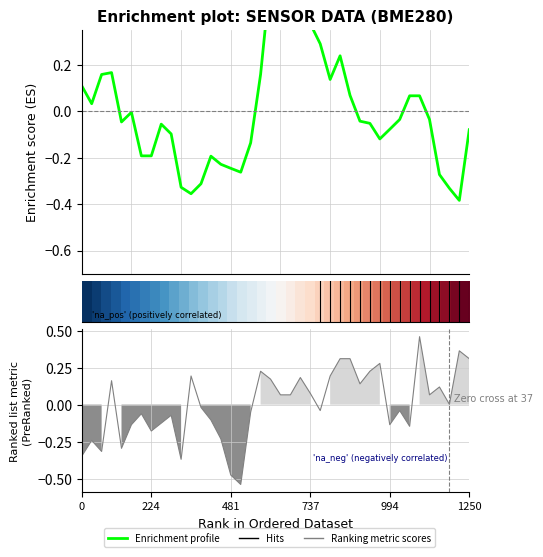

How many distinct data groups are displayed?

3